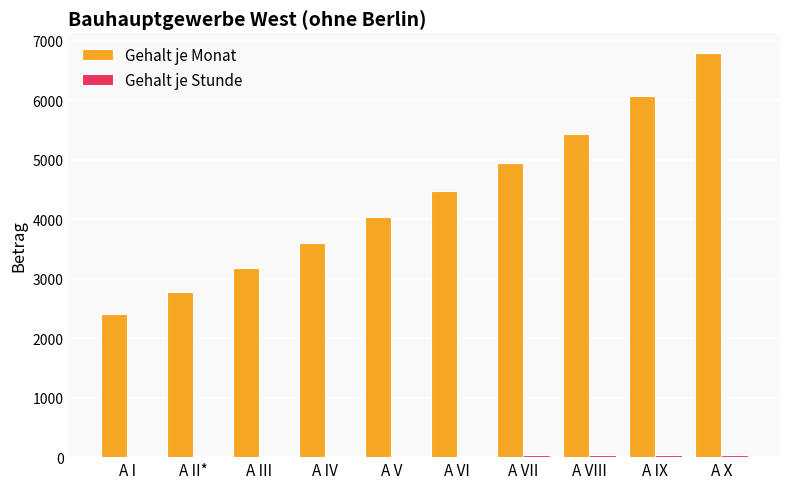

Is it true that Gehalt je Monat equals 3598.9 at A IV?

True